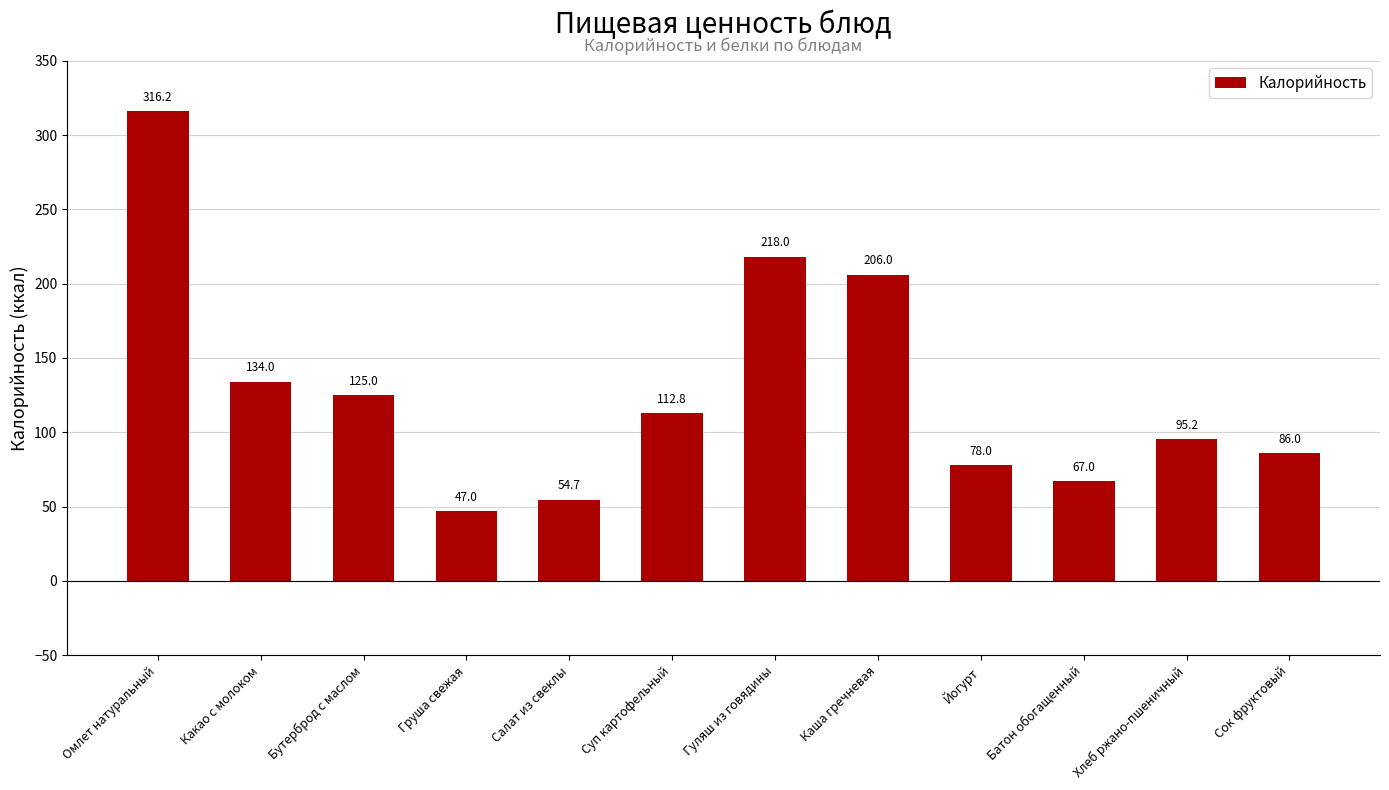

Reading left to right, extract all data points from this chart.

Омлет натуральный=316.2	Какао с молоком=134.0	Бутерброд с маслом=125.0	Груша свежая=47.0	Салат из свеклы=54.7	Суп картофельный=112.8	Гуляш из говядины=218.0	Каша гречневая=206.0	Йогурт=78.0	Батон обогащенный=67.0	Хлеб ржано-пшеничный=95.2	Сок фруктовый=86.0